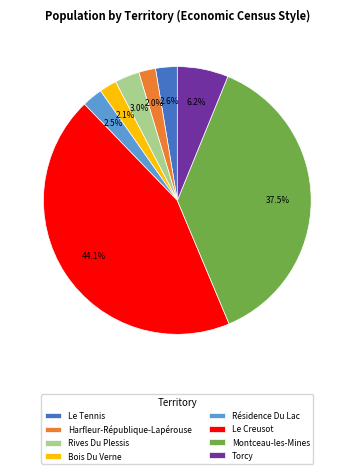

Combined, do Rives Du Plessis and Résidence Du Lac account for over 50%?

No